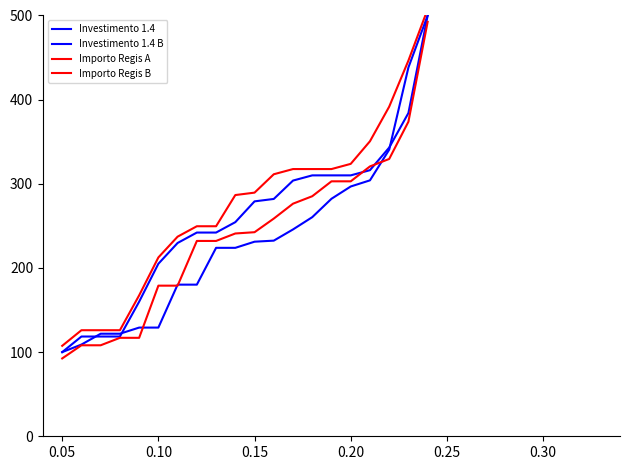

True or false: Importo Regis A and Investimento 1.4 B cross at least once.

True